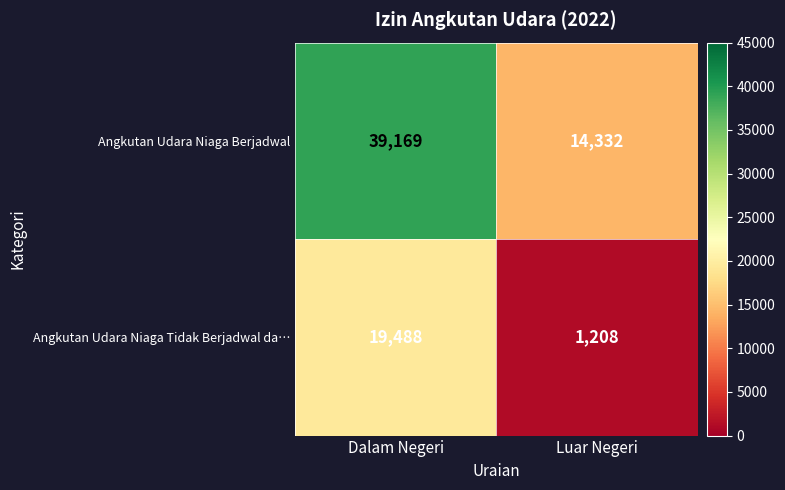

Which series has the largest total across all categories?

Angkutan Udara Niaga Berjadwal